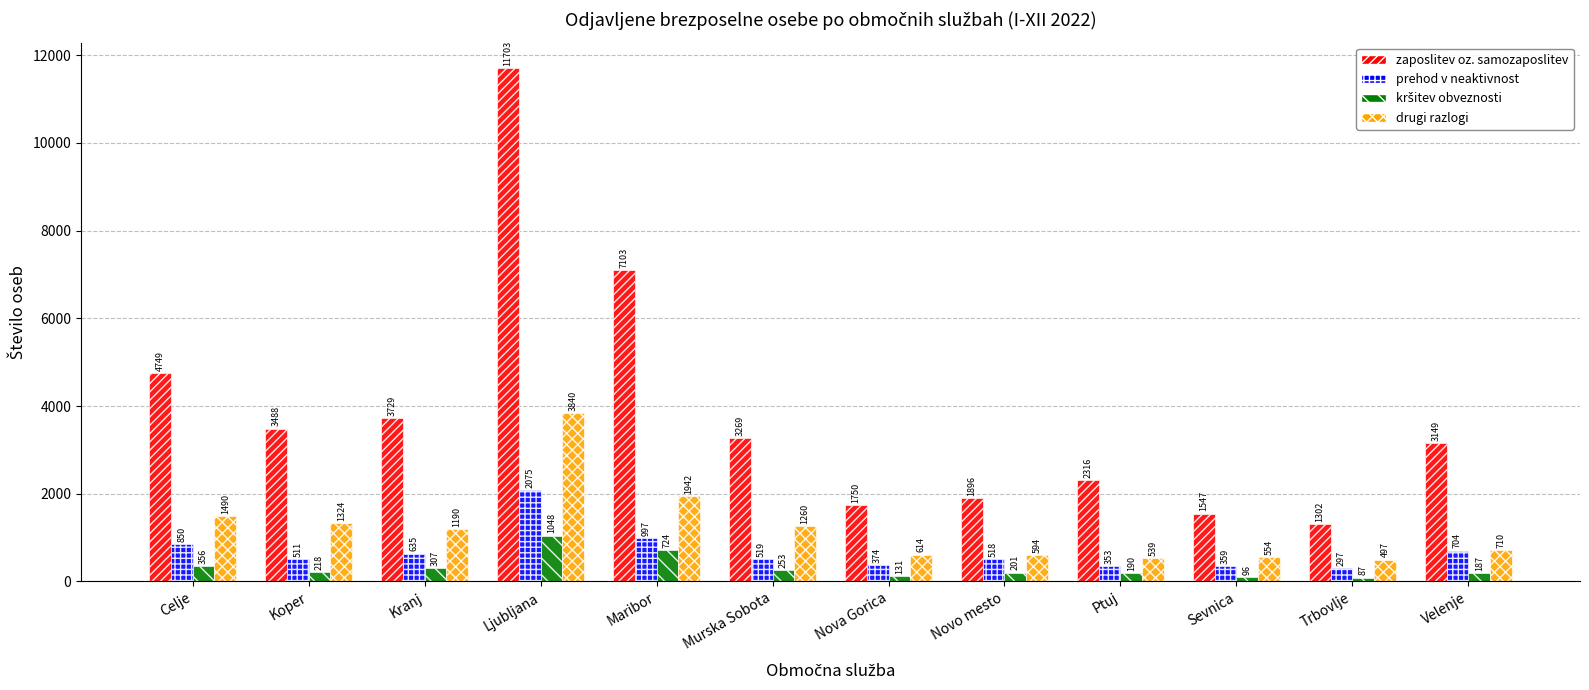

Which series has the widest spread of values?

zaposlitev oz. samozaposlitev